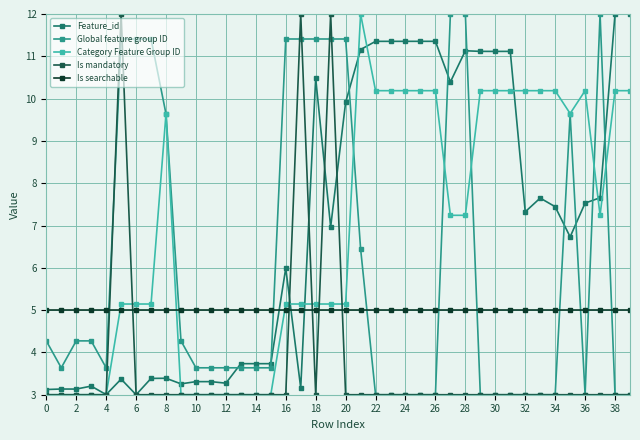

True or false: Category Feature Group ID has more than 2 points higher than both neighbors.

True